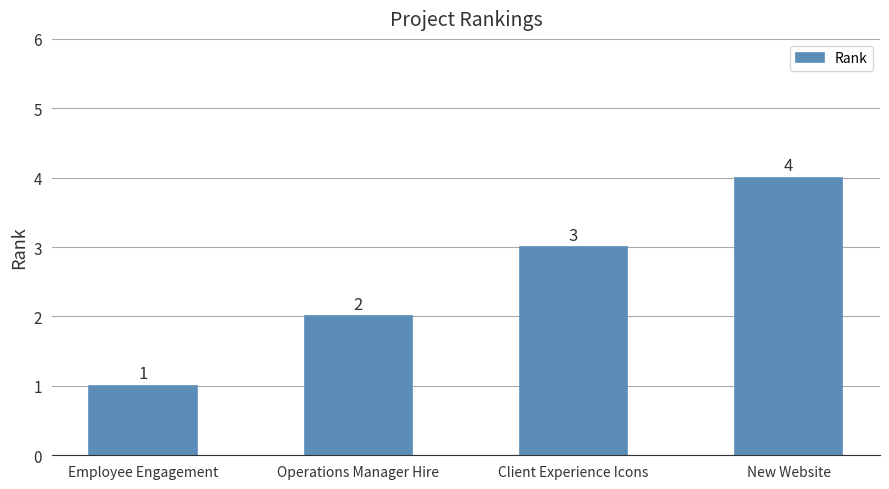

The value at Employee Engagement is 1. True or false?

True